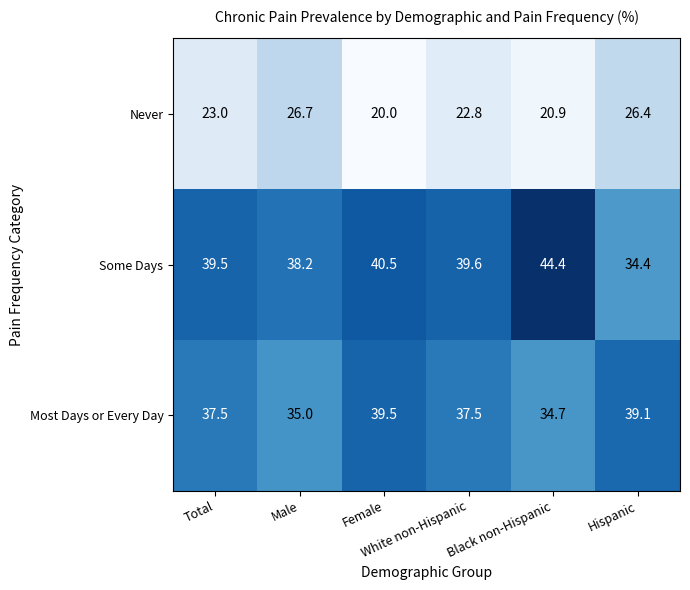

Which series has the largest range (max minus min)?

Some Days